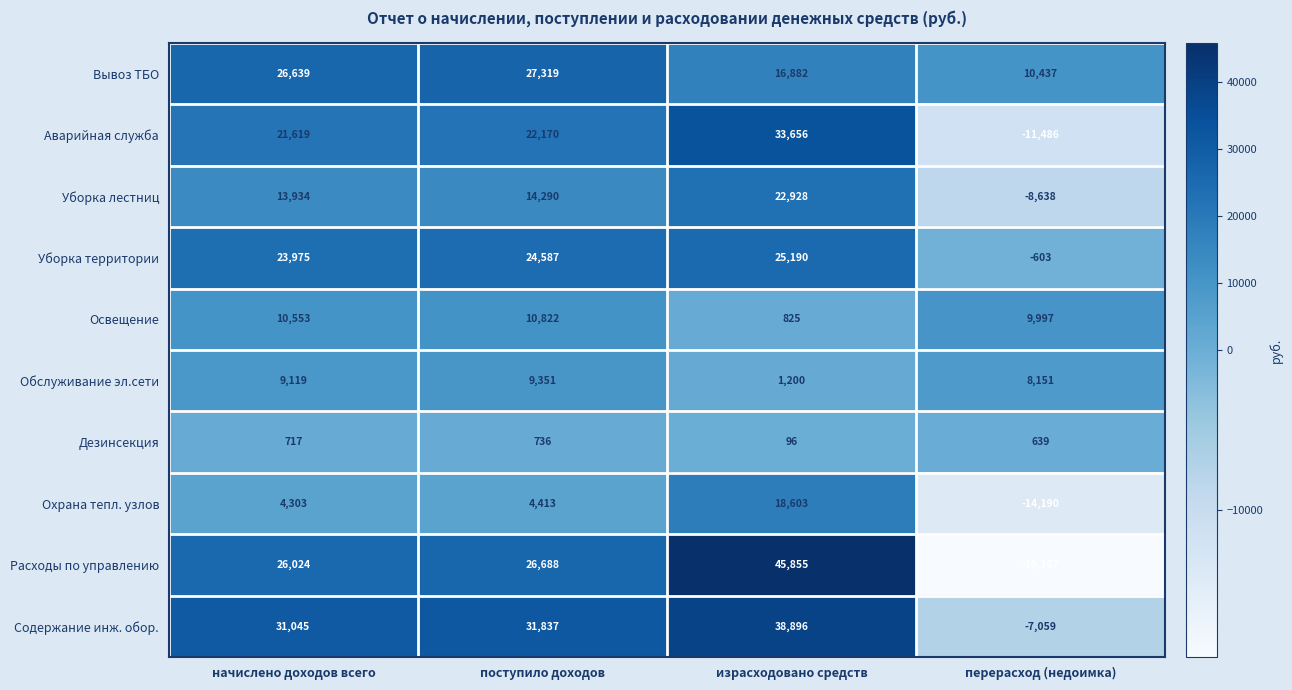

Rank the series by their maximum value, from highest to lowest.

Расходы по управлению, Содержание инж. обор., Аварийная служба, Вывоз ТБО, Уборка территории, Уборка лестниц, Охрана тепл. узлов, Освещение, Обслуживание эл.сети, Дезинсекция